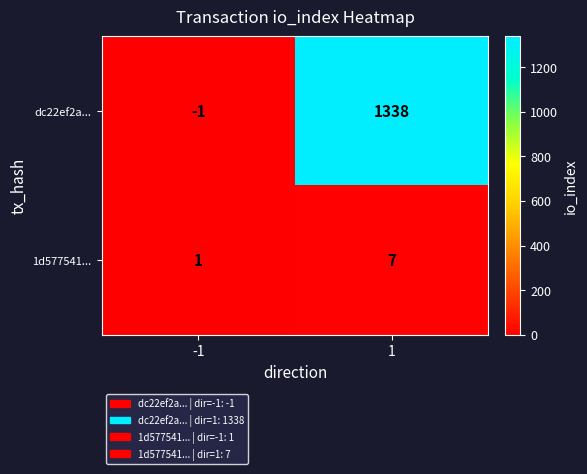

What is the sum of all dc22ef2a... values?

1337